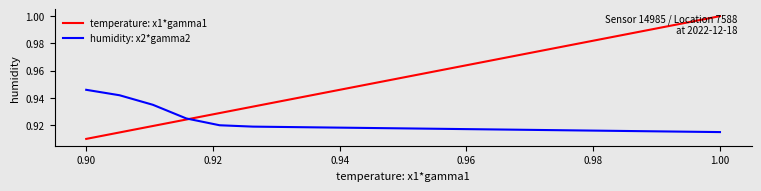

List the series in order of their overall mean, highest first.

temperature: x1*gamma1, humidity: x2*gamma2